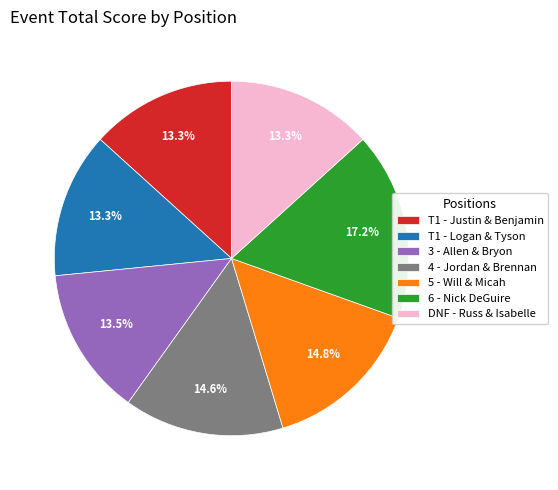

Which has a higher value, 5 - Will & Micah or 6 - Nick DeGuire?

6 - Nick DeGuire